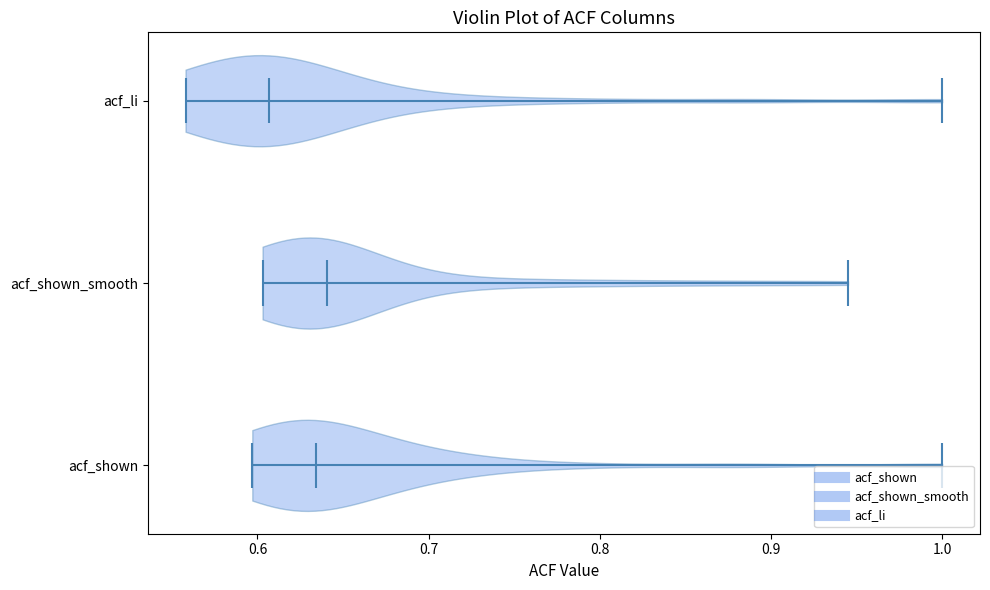

Reading bottom to top, read every violin against the x-axis: where its median line is, and the lowest and highest points it reaches. The values are not printed on the chart, so give them approximately, as read against the axis.

acf_shown: median line 0.63, lowest point 0.60, highest point 1.00
acf_shown_smooth: median line 0.64, lowest point 0.60, highest point 0.95
acf_li: median line 0.61, lowest point 0.56, highest point 1.00